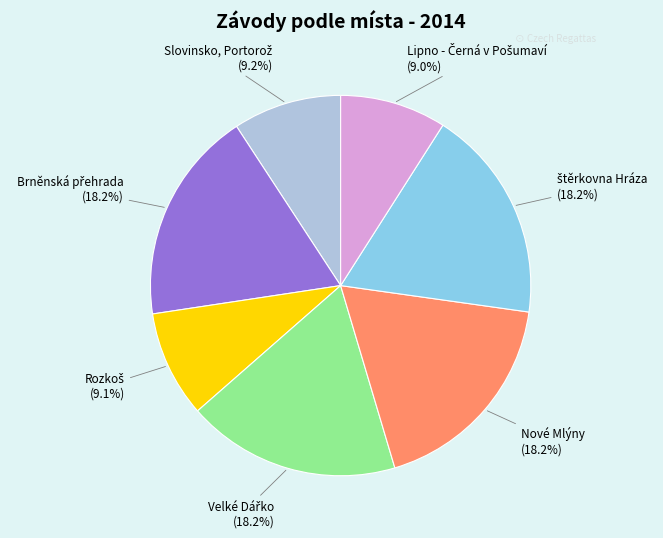

Count the number of slices in the pie.

7